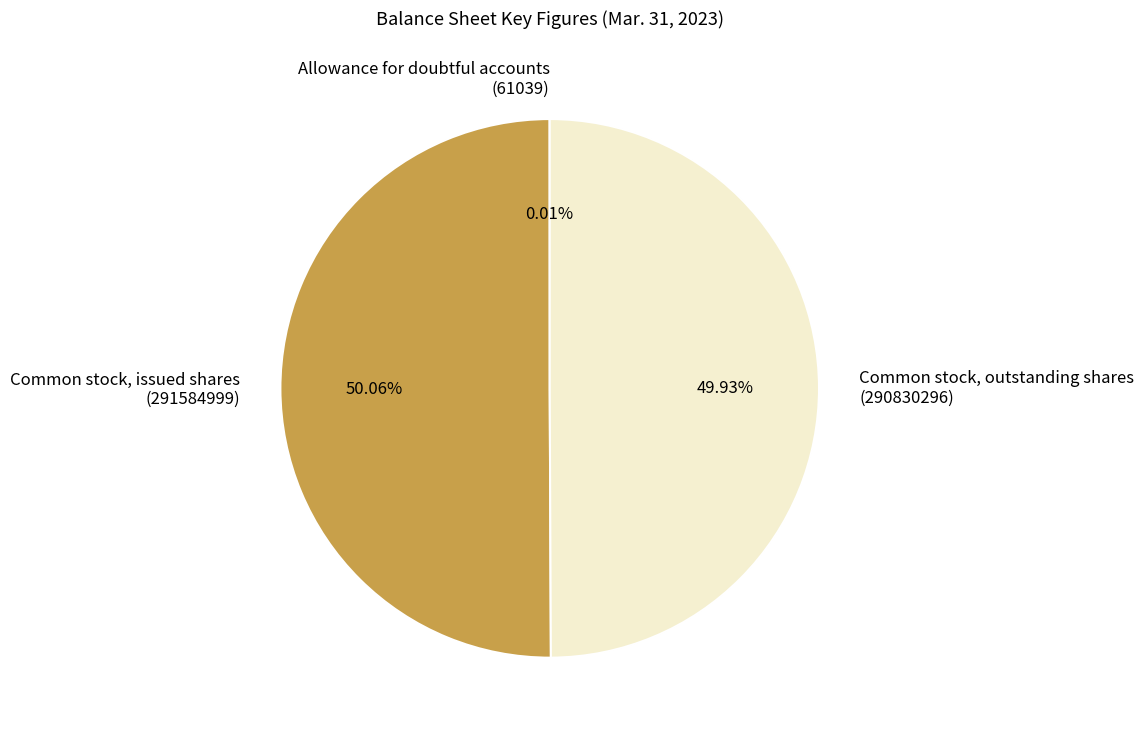

What is the ratio of the value at Common stock, issued shares (291584999) to the value at Common stock, outstanding shares (290830296)?

1.0